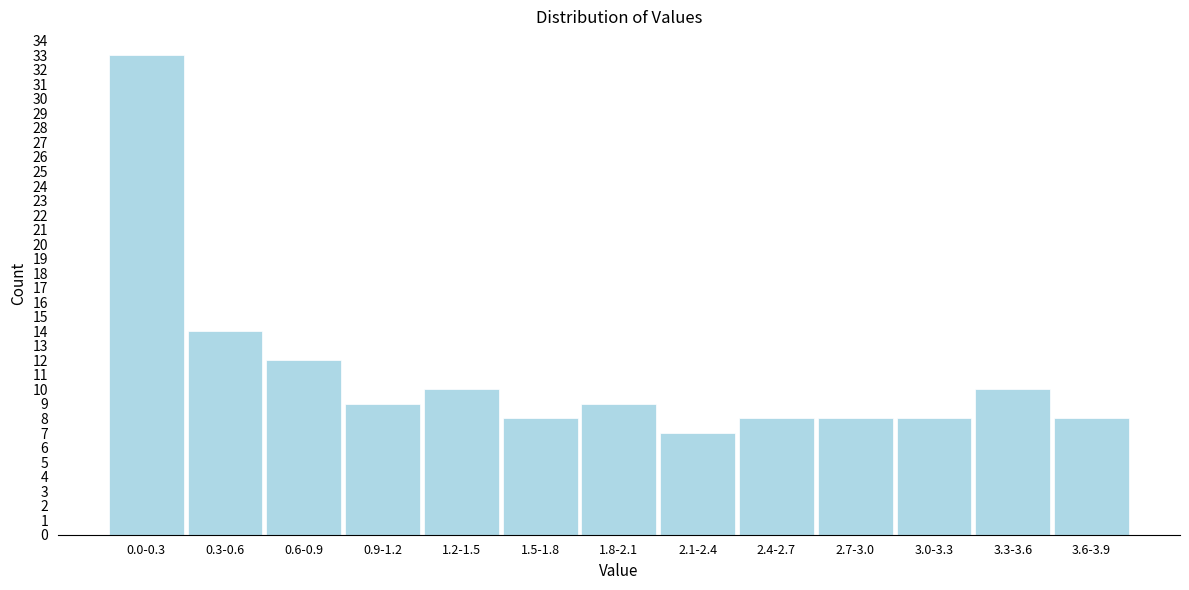

Reading left to right, what are all the values shown in this chart?

33	14	12	9	10	8	9	7	8	8	8	10	8